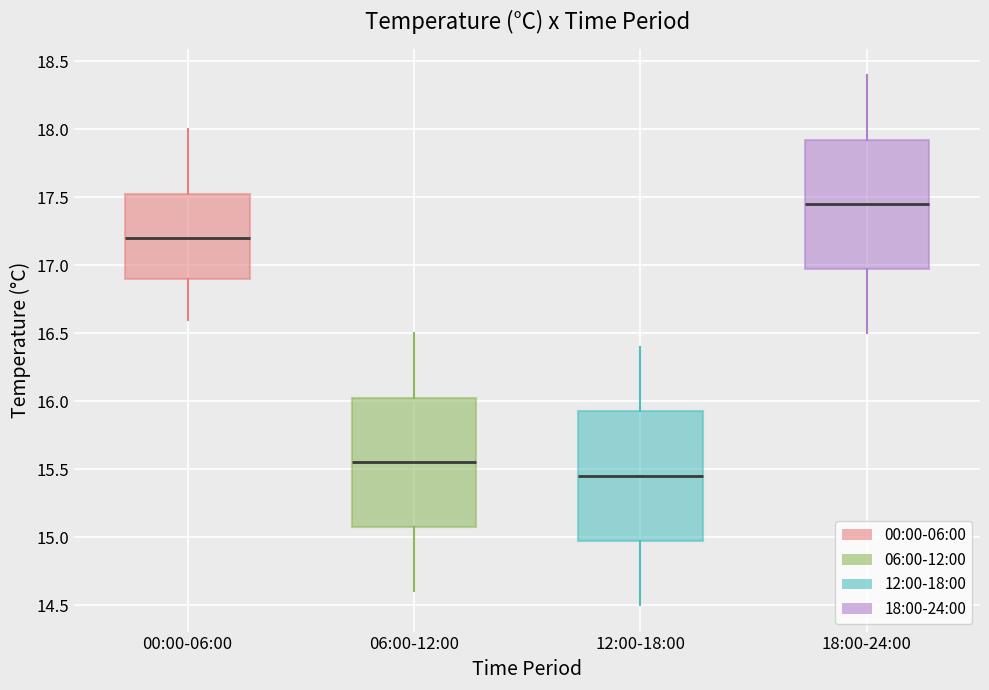

Which box's median line is the highest?

18:00-24:00